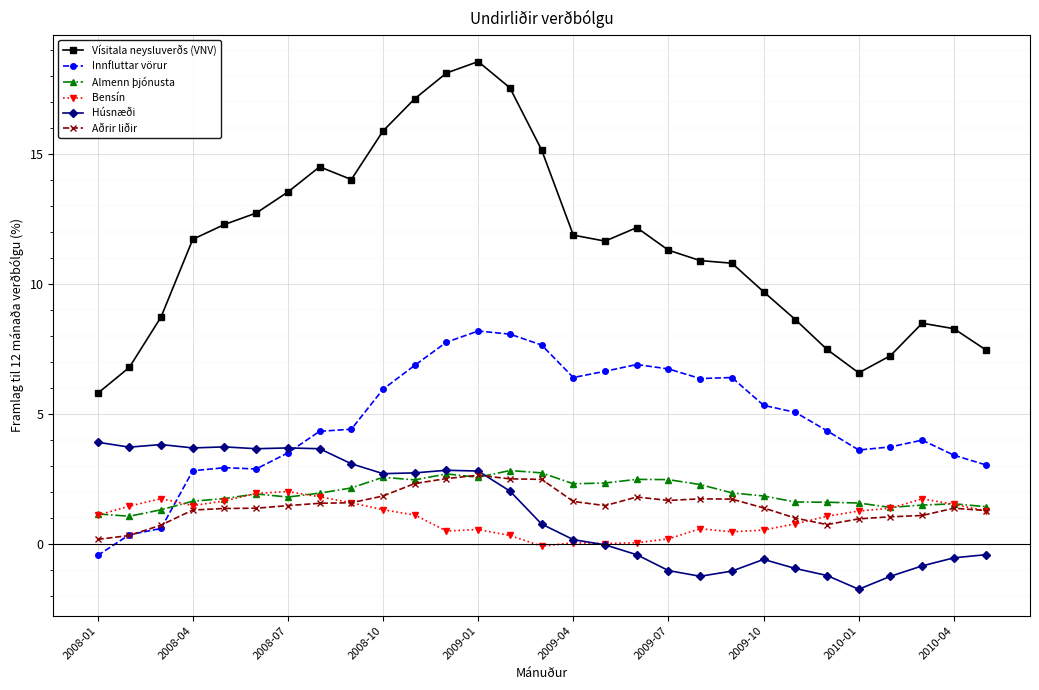

What is the smallest value displayed?

-1.7